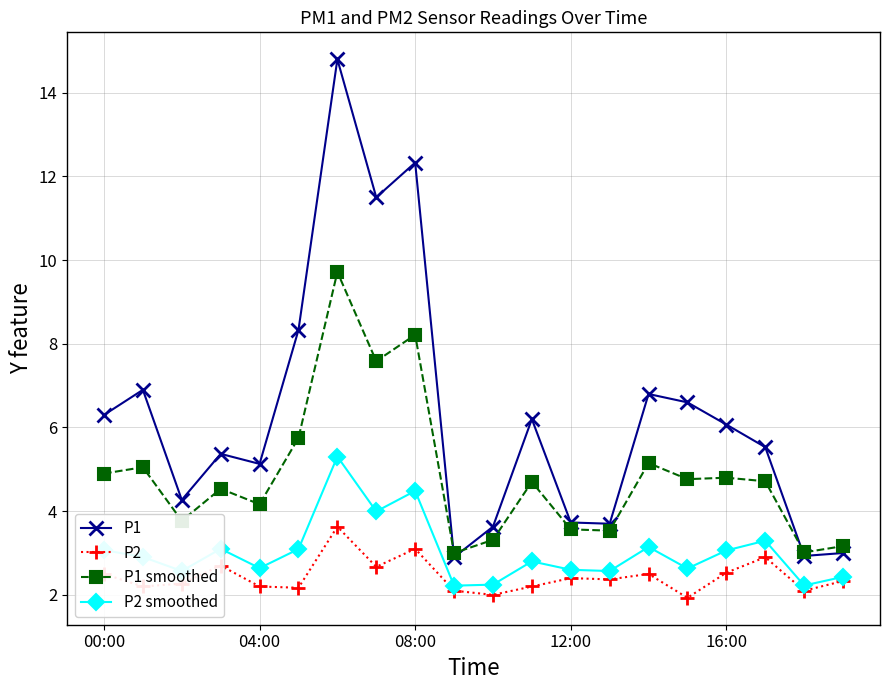

In P1, how many points are lower than both neighbors (excluding endpoints)?

6